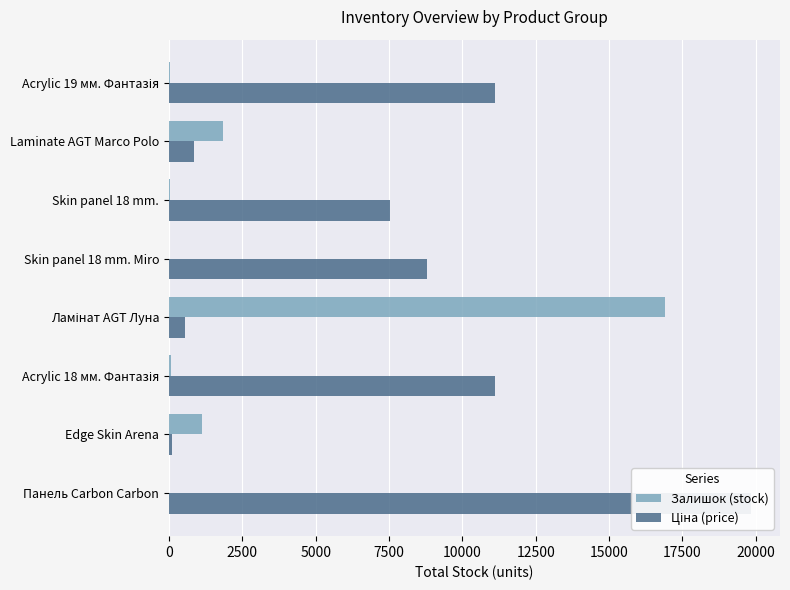

What is the value of the Ціна (price) bar at the 1st from the left?

19831.1